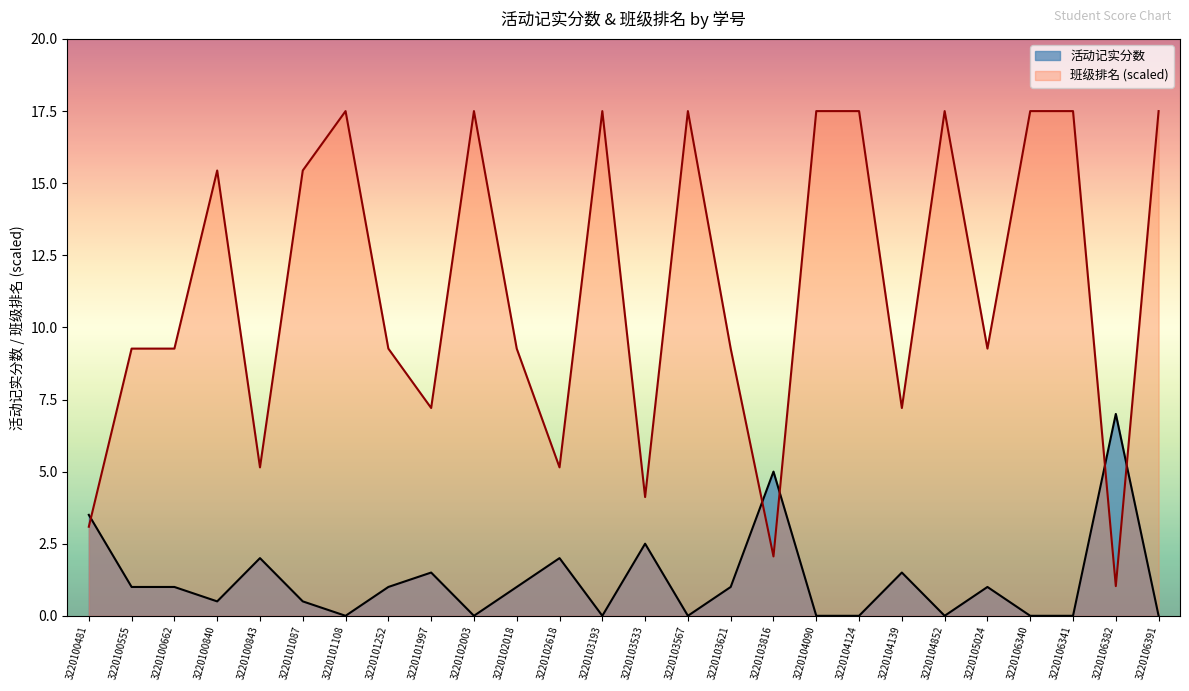

What is the difference between the maximum and minimum values in the 活动记实分数 series?

7.0